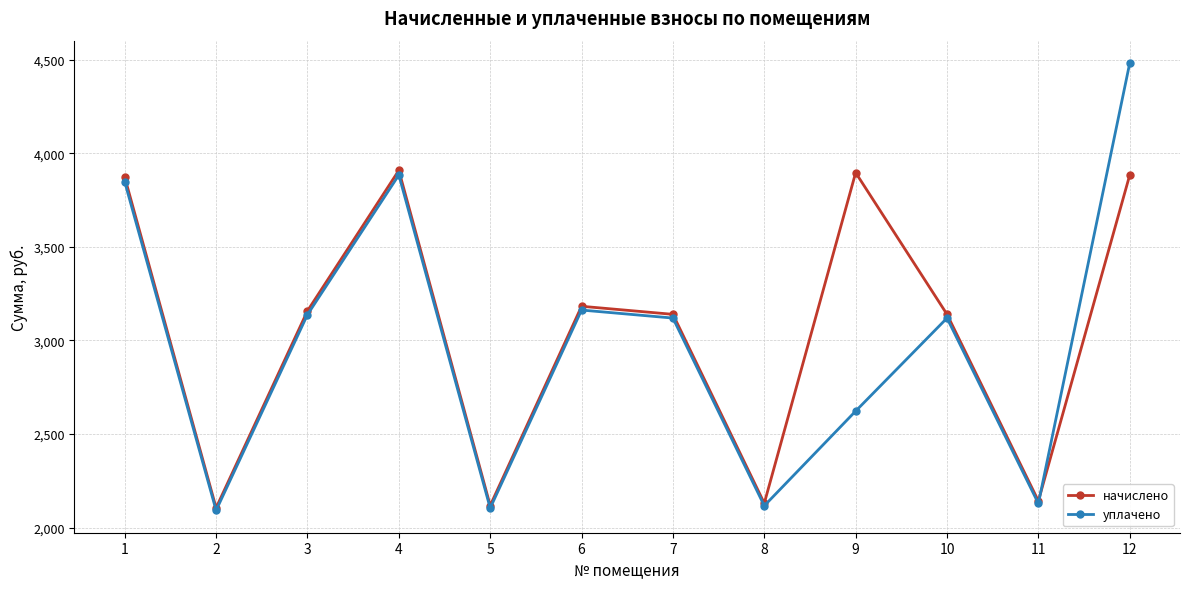

What is the value of the начислено point at the 9th from the left?

3896.8